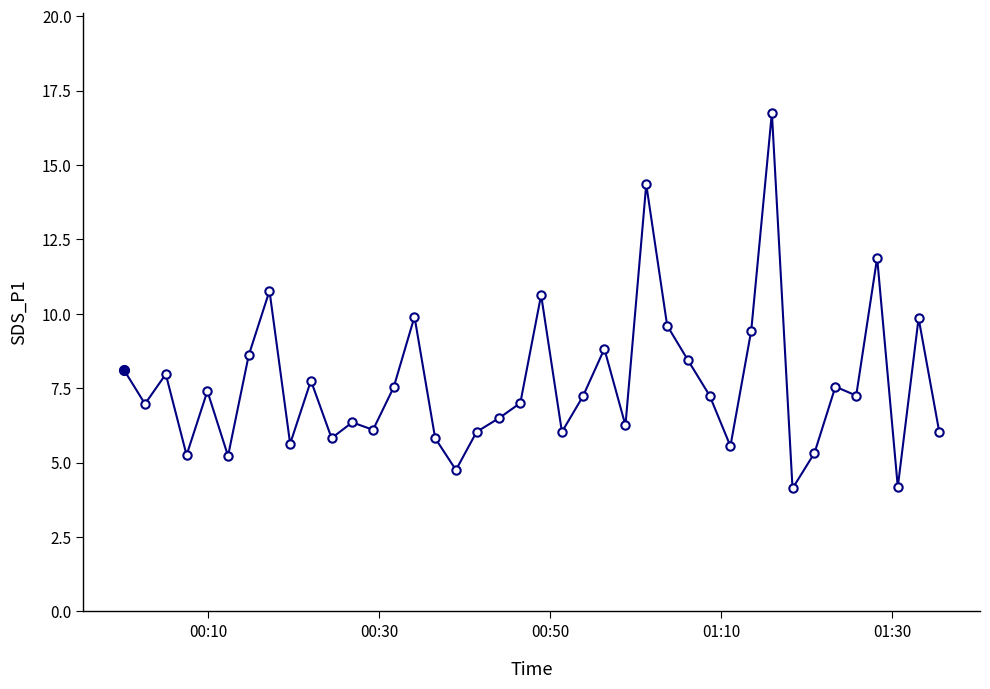

What is the difference between the second highest and second lowest values?

10.2